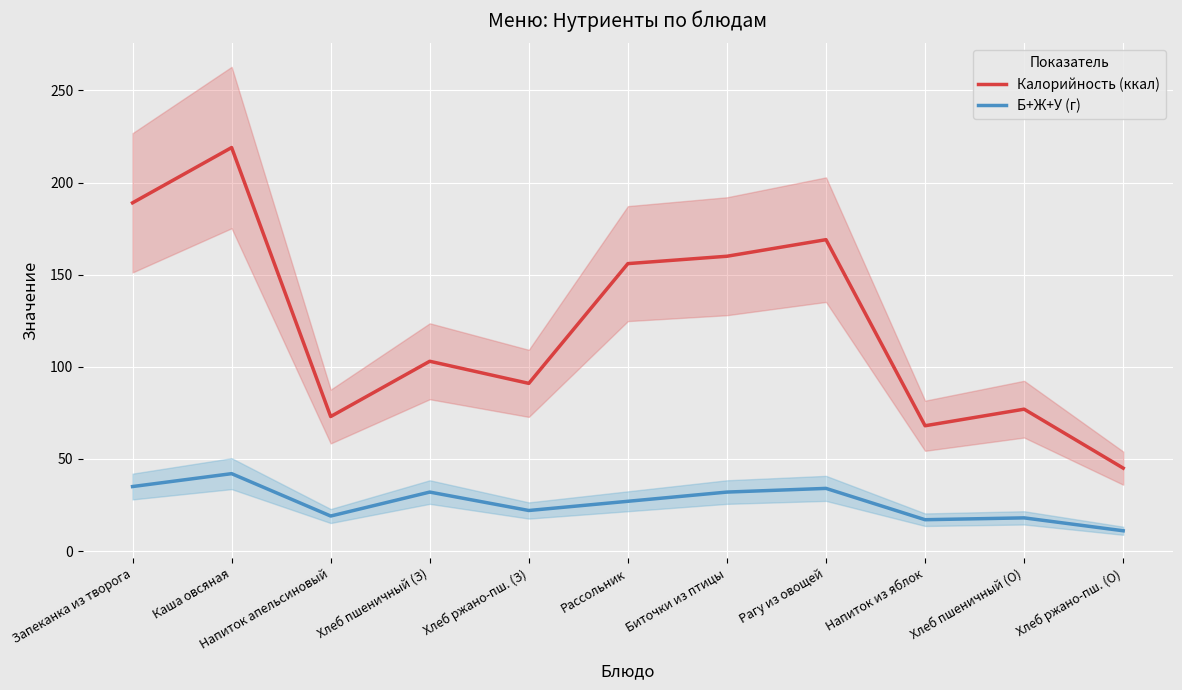

What is the value of the Калорийность (ккал) point at the 6th from the left?

156